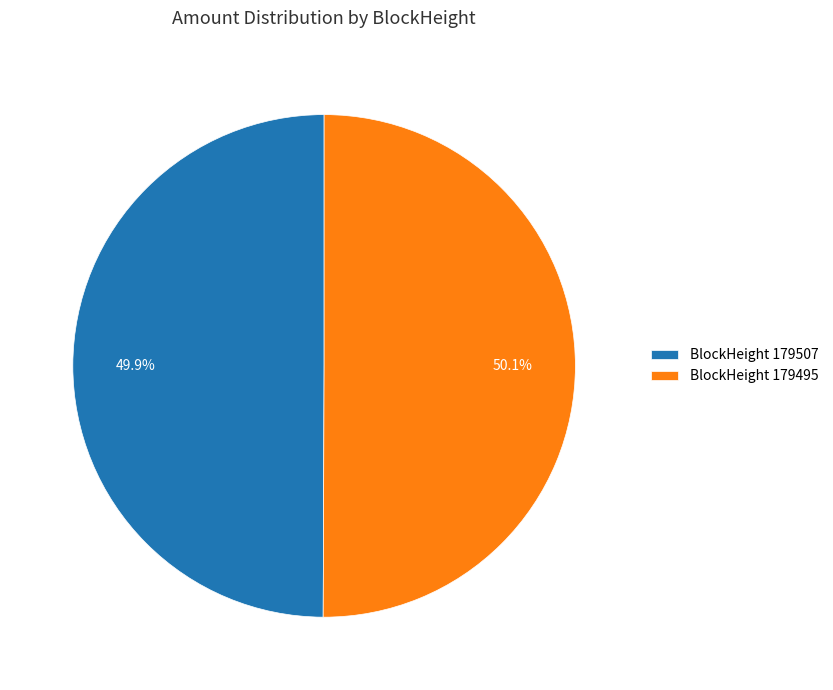

Is there any slice that represents more than half of the pie?

Yes